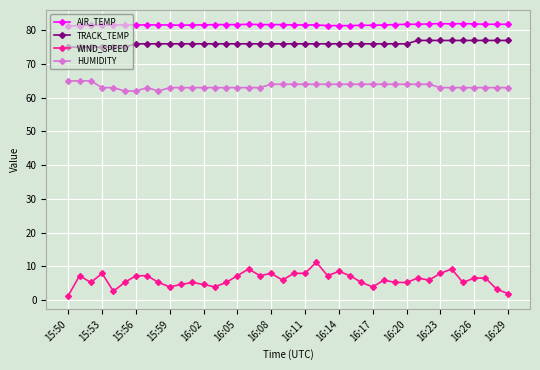

What is the value of the TRACK_TEMP point at the 28th from the left?

76.0